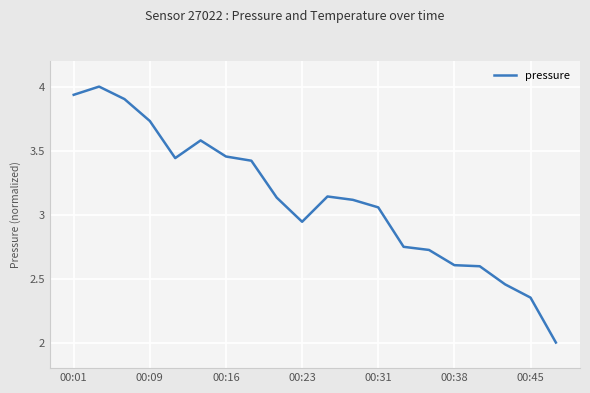

True or false: the data has more than 1 interior local peaks.

True